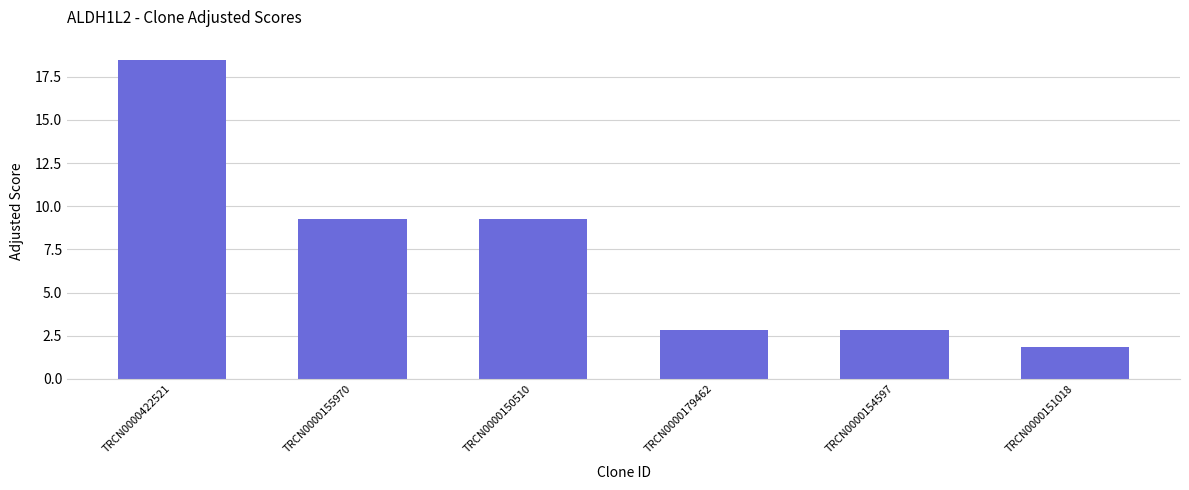

What is the minimum value shown in the chart?

1.8